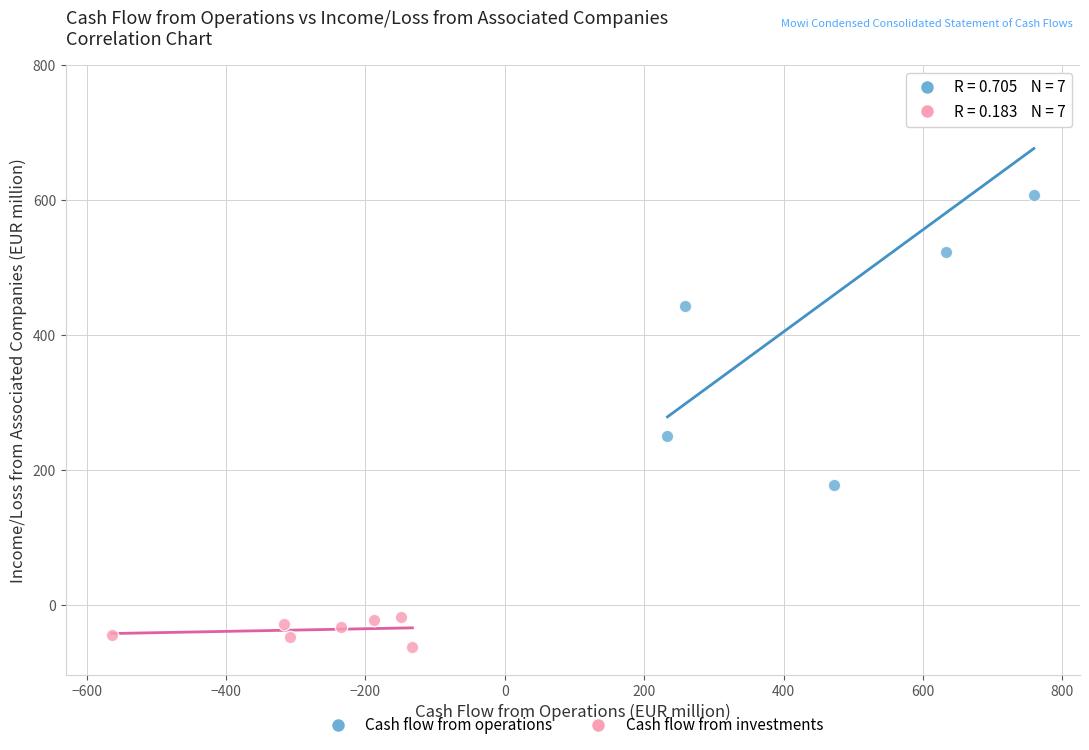

Which series has the largest Y range (max minus min)?

Cash flow from operations